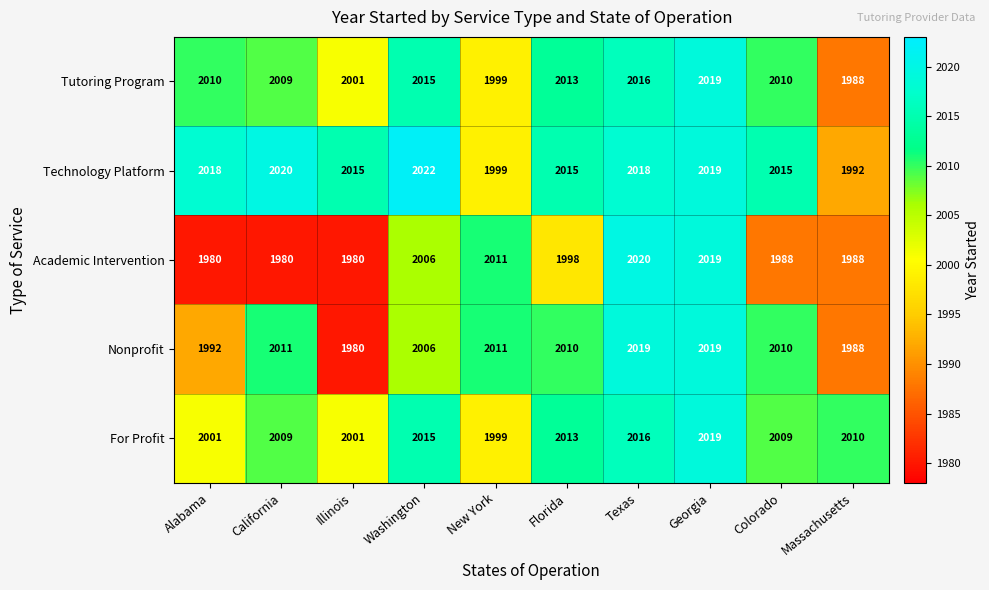

Which label corresponds to the largest value in the chart?

Washington